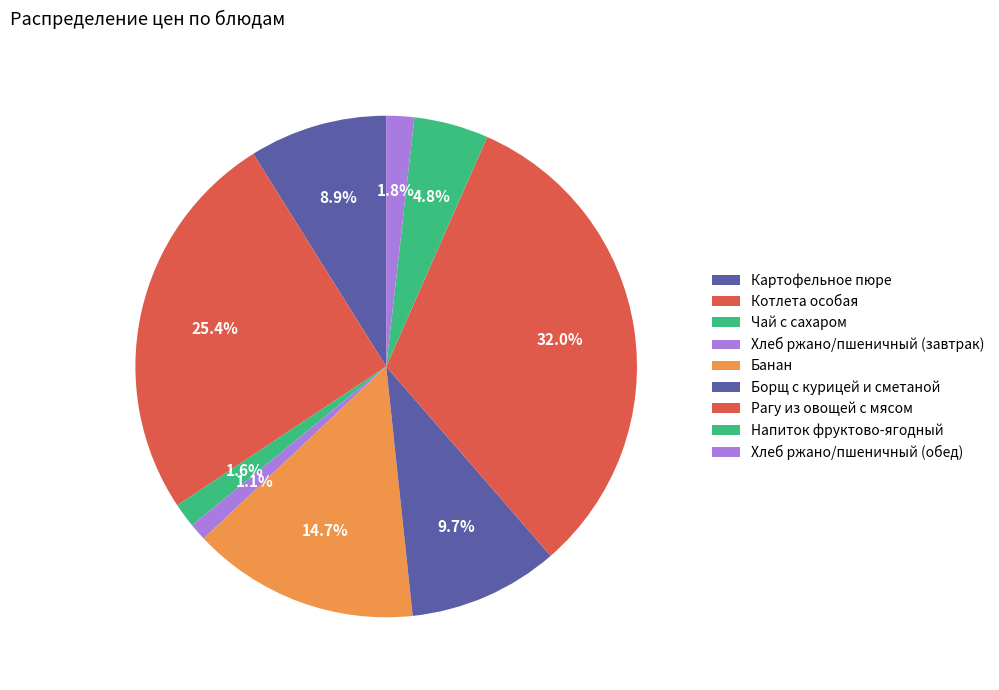

How many segments does this pie chart have?

9